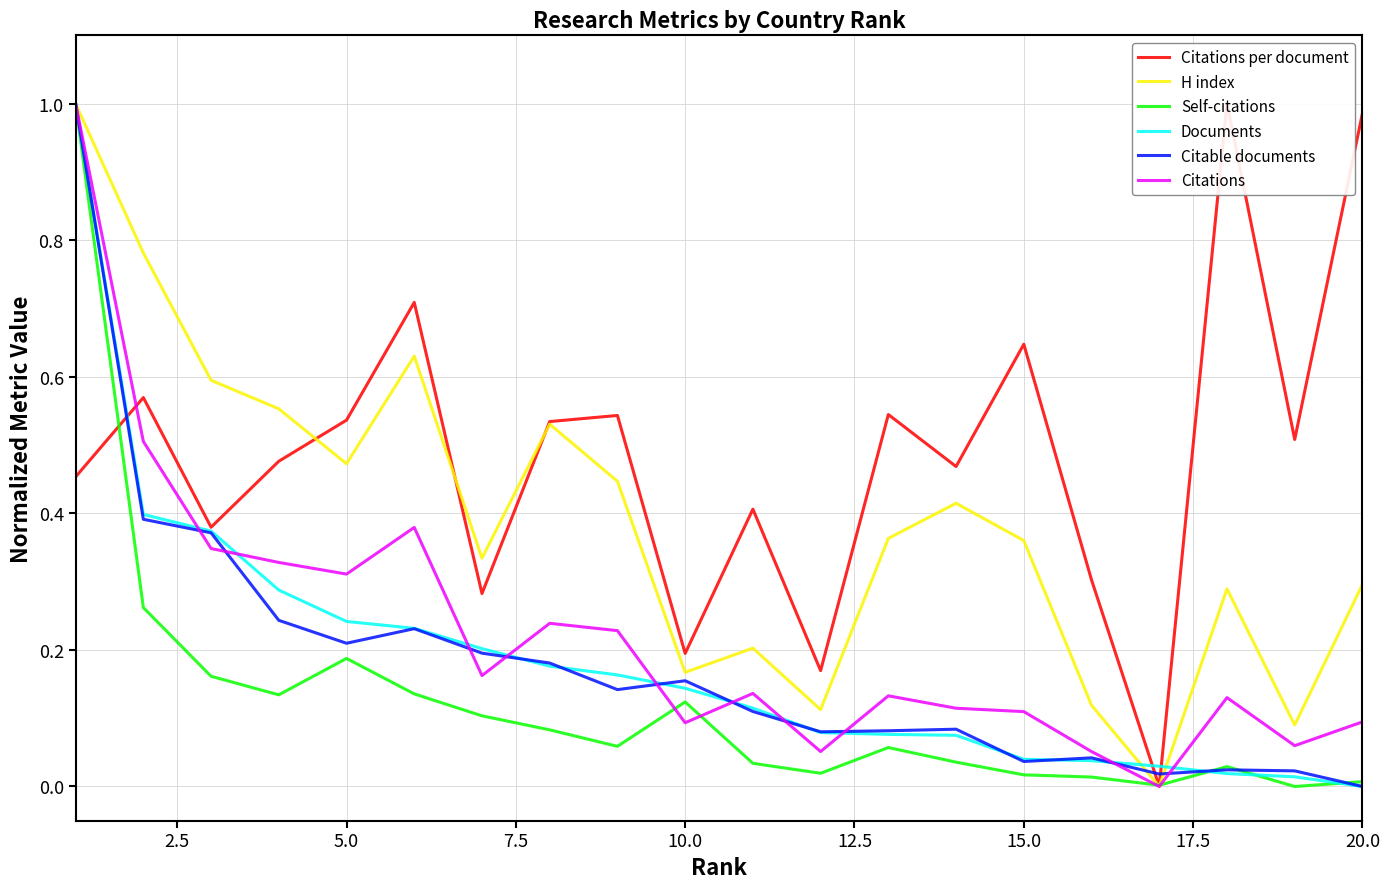

True or false: Citations and Citable documents cross at least once.

True